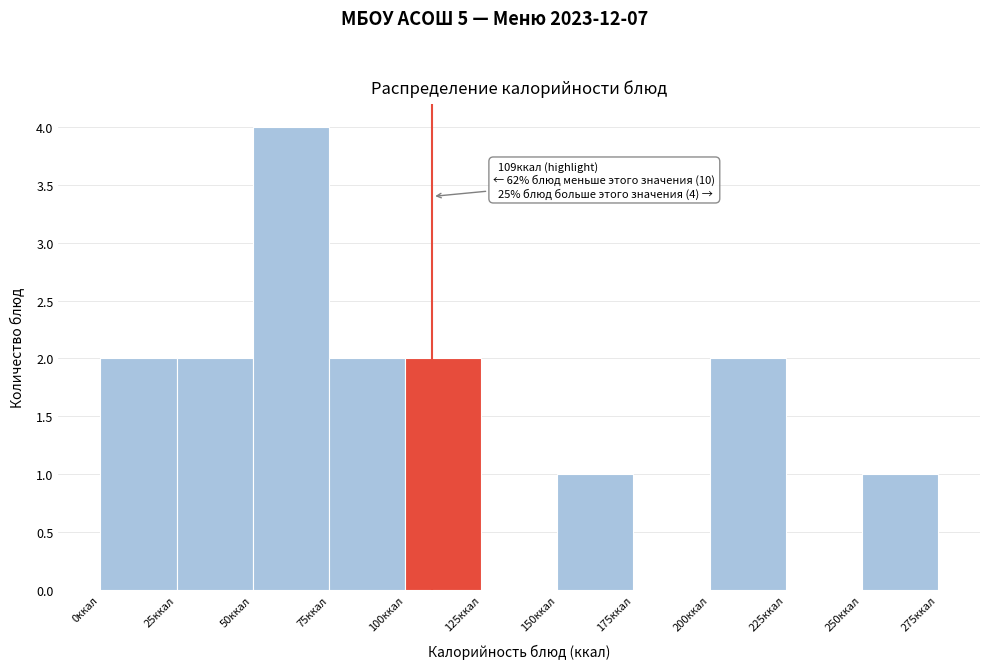

Which range on the x-axis has the tallest bar?

50 to 75